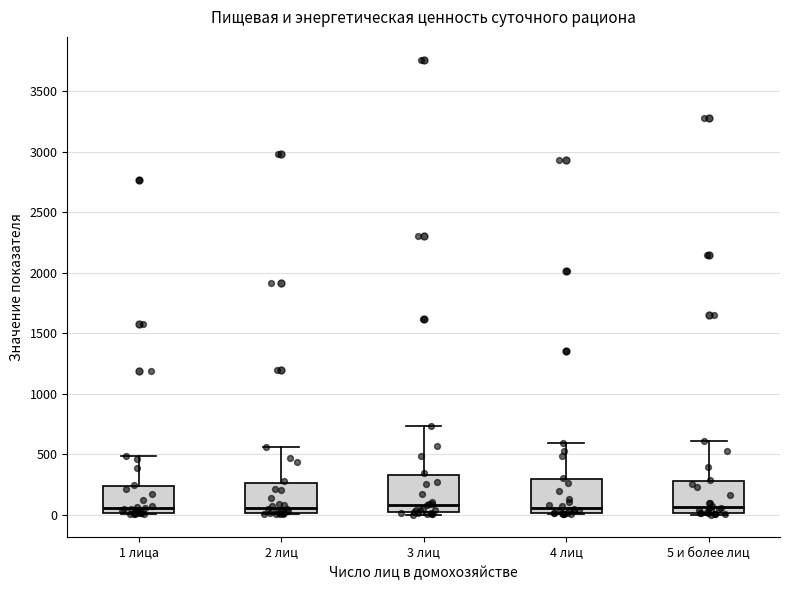

Reading left to right, transcribe this box plot: for each box, give where its median line is, the range the box spans, and where its two whiskers end, as read against the y-axis. The values are not printed on the chart, so give them approximately, as read against the axis.

1 лица: median 50, box 0 to 250, whiskers 0 to 500
2 лиц: median 50, box 0 to 250, whiskers 0 (just below the box's lower edge) to 550
3 лиц: median 100, box 0 to 300, whiskers 0 (just below the box's lower edge) to 750
4 лиц: median 50, box 0 to 300, whiskers 0 to 600
5 и более лиц: median 50, box 0 to 300, whiskers 0 (just below the box's lower edge) to 600